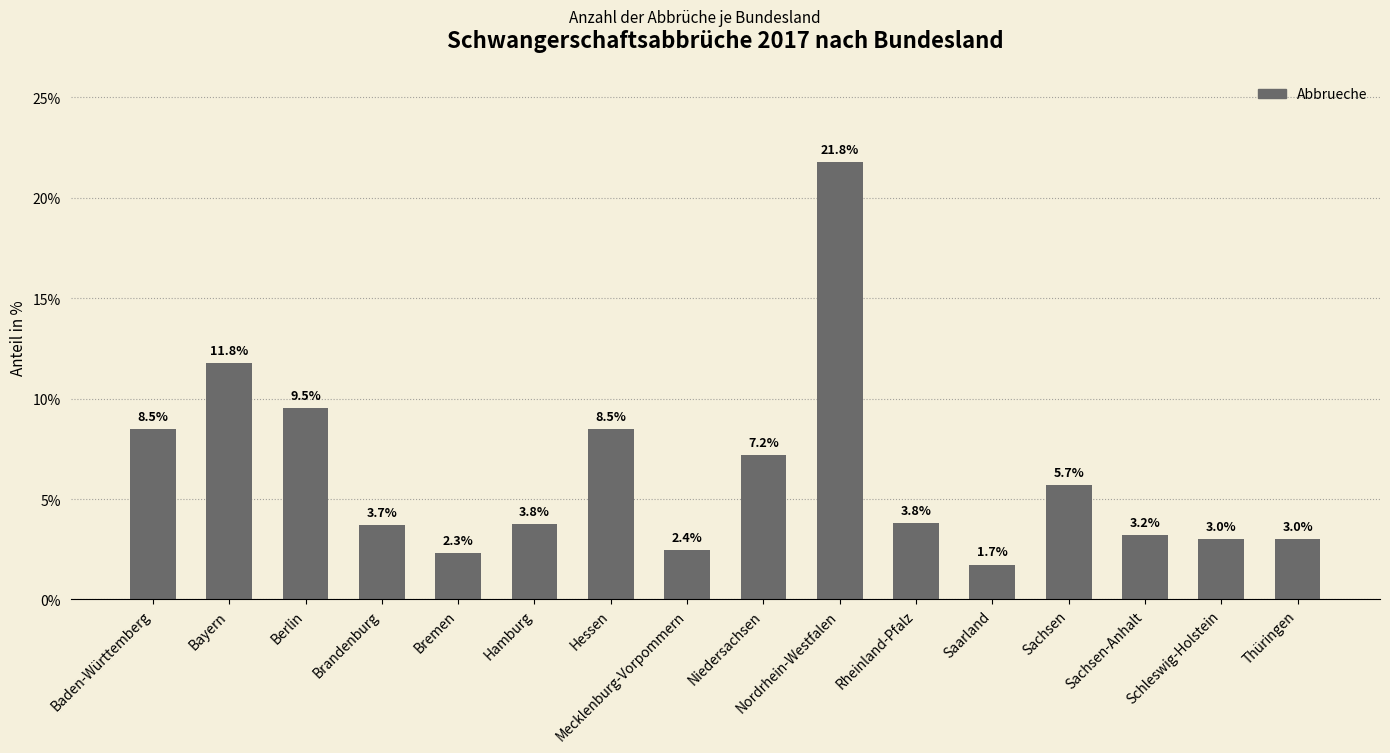

True or false: the data shows 1.9 at Sachsen-Anhalt.

False